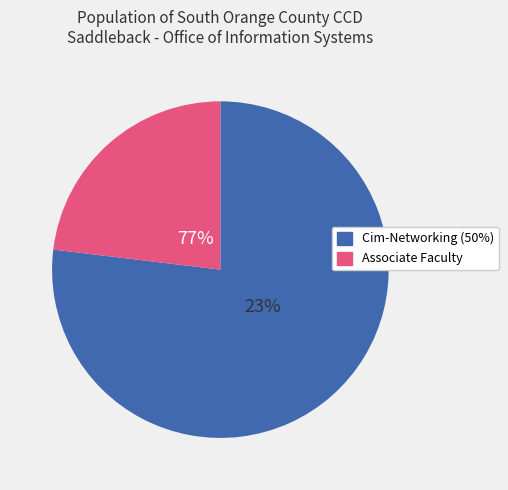

Is it true that Cim-Networking Instructor (50%) is 88% of the pie?

False